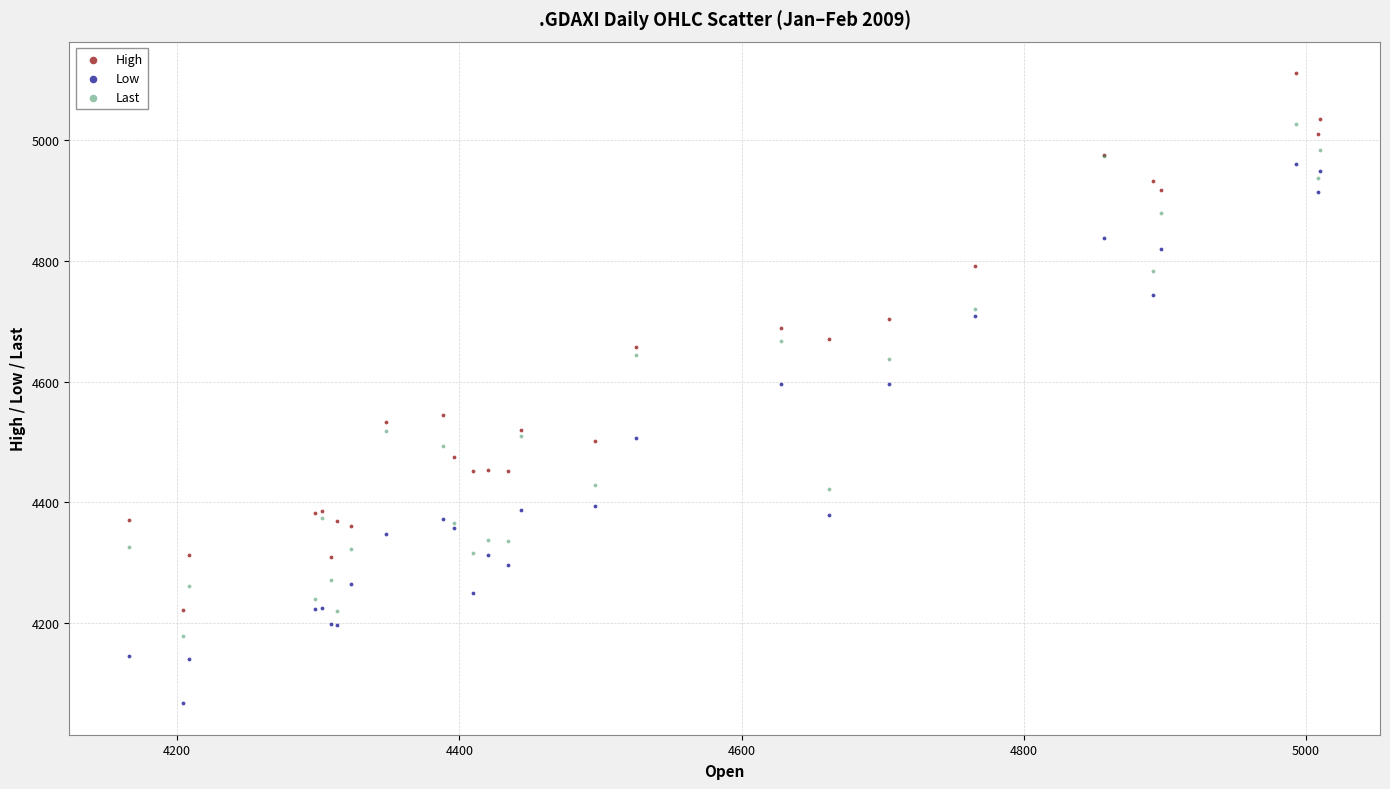

What are all the series names shown in the legend?

High, Low, Last